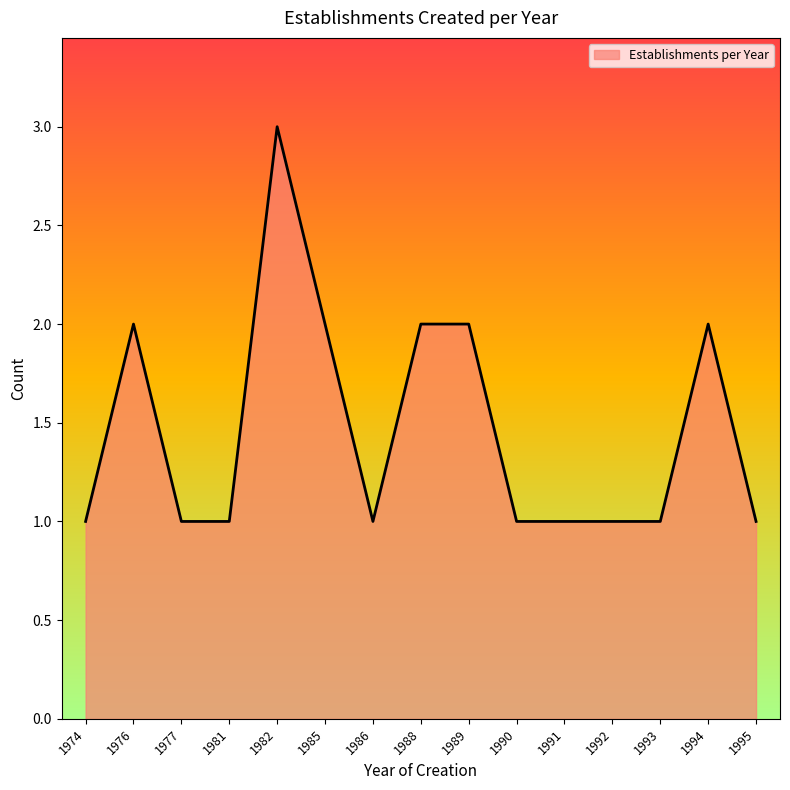

Is it true that the value at 1994 is 2?

True